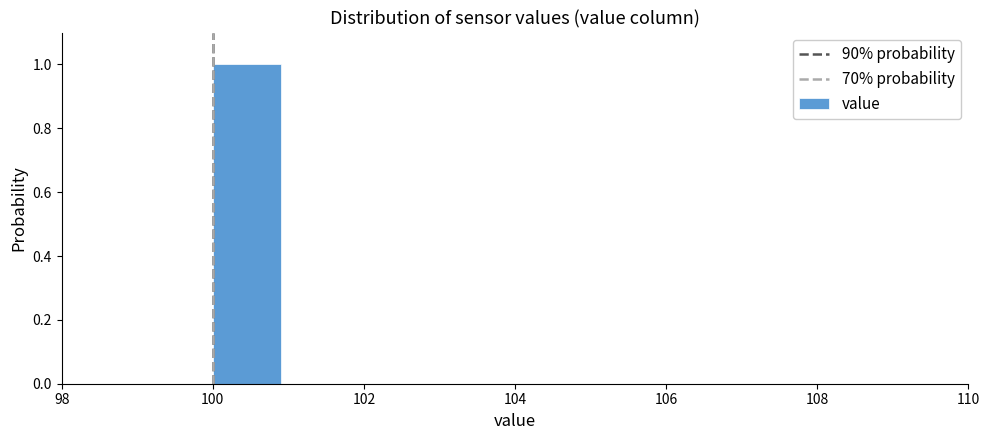

Reading left to right, transcribe this chart: for each bar, give the range it covers on the x-axis and its height. The values are not printed on the chart, so give them approximately, as read against the axis.

99 to 100: 0
100 to 101: 1